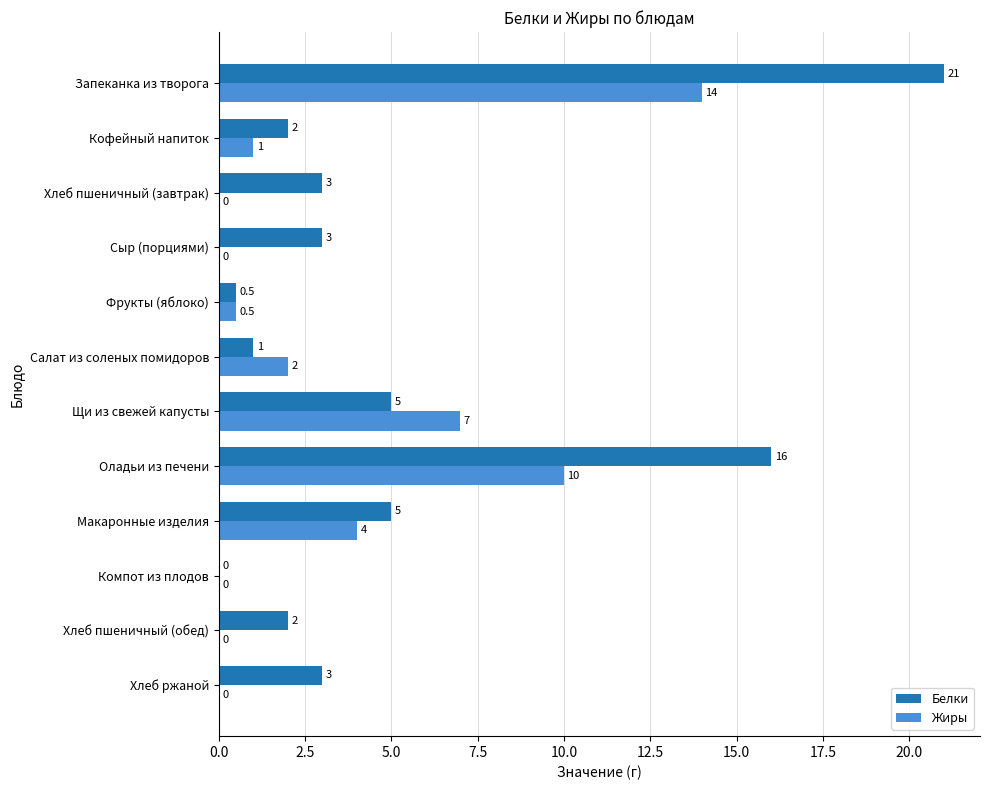

Which label corresponds to the largest value in the chart?

Запеканка из творога